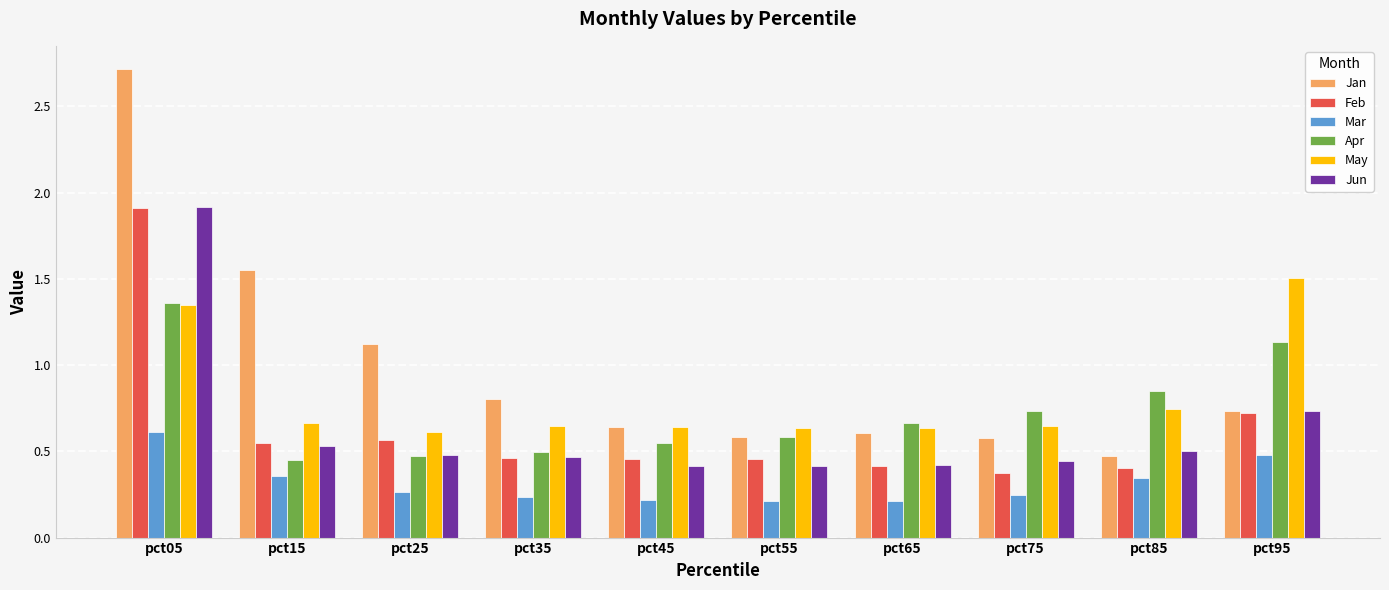

How many groups of bars are there?

10